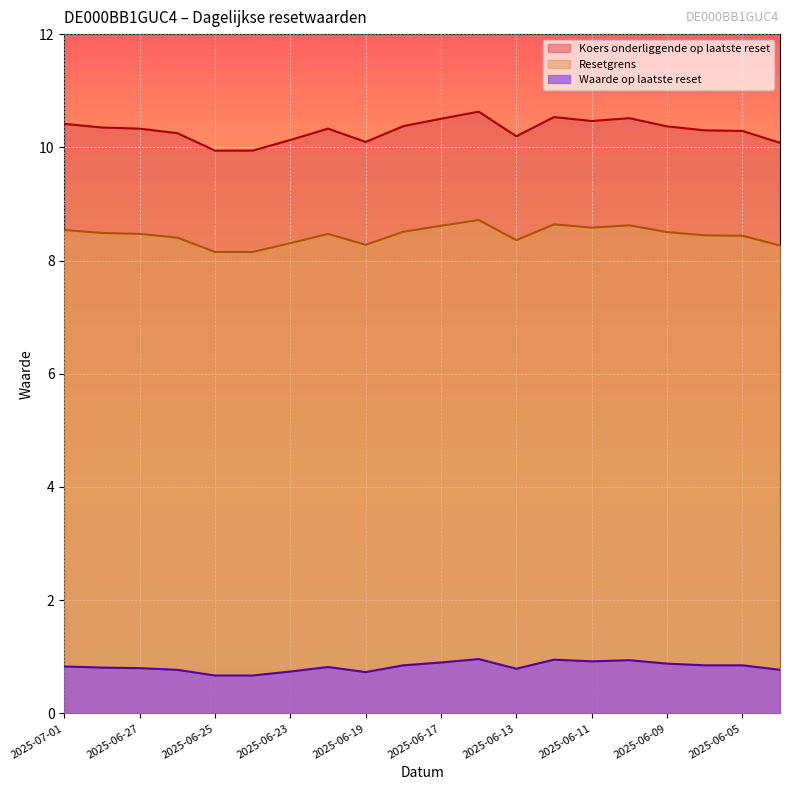

Reading left to right, list all the values displayed in this chart.

Resetgrens: 2025-07-01=8.5	2025-06-30=8.5	2025-06-27=8.5	2025-06-26=8.4	2025-06-25=8.2	2025-06-24=8.2	2025-06-23=8.3	2025-06-20=8.5	2025-06-19=8.3	2025-06-18=8.5	2025-06-17=8.6	2025-06-16=8.7	2025-06-13=8.4	2025-06-12=8.6	2025-06-11=8.6	2025-06-10=8.6	2025-06-09=8.5	2025-06-06=8.4	2025-06-05=8.4	2025-06-04=8.3
Koers onderliggende op laatste reset: 2025-07-01=10.4	2025-06-30=10.3	2025-06-27=10.3	2025-06-26=10.2	2025-06-25=9.9	2025-06-24=9.9	2025-06-23=10.1	2025-06-20=10.3	2025-06-19=10.1	2025-06-18=10.4	2025-06-17=10.5	2025-06-16=10.6	2025-06-13=10.2	2025-06-12=10.5	2025-06-11=10.5	2025-06-10=10.5	2025-06-09=10.4	2025-06-06=10.3	2025-06-05=10.3	2025-06-04=10.1
Waarde op laatste reset: 2025-07-01=0.8	2025-06-30=0.8	2025-06-27=0.8	2025-06-26=0.8	2025-06-25=0.7	2025-06-24=0.7	2025-06-23=0.7	2025-06-20=0.8	2025-06-19=0.7	2025-06-18=0.8	2025-06-17=0.9	2025-06-16=1.0	2025-06-13=0.8	2025-06-12=0.9	2025-06-11=0.9	2025-06-10=0.9	2025-06-09=0.9	2025-06-06=0.8	2025-06-05=0.8	2025-06-04=0.8